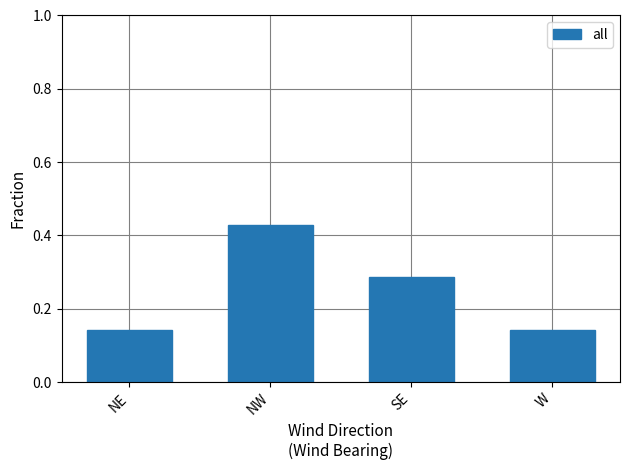

The chart shows a value of 0.2 at W. True or false?

False